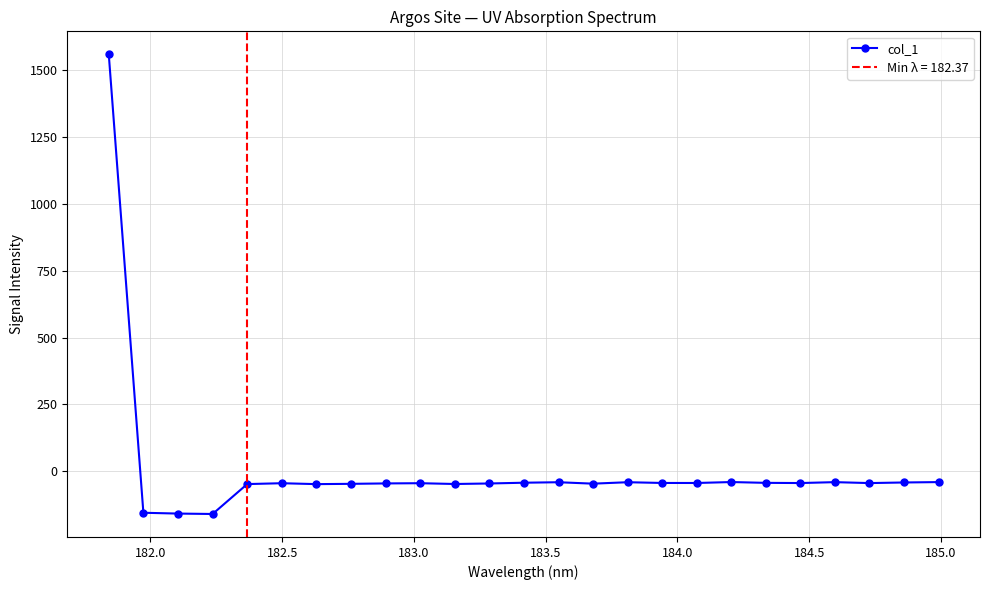

True or false: col_1 has more than 1 interior local peaks.

True